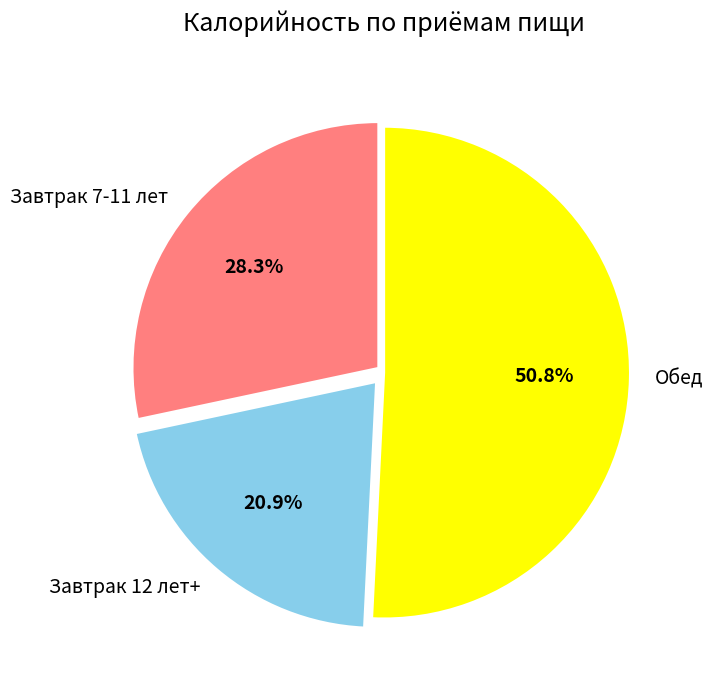

To the nearest percent, what is the difference between the largest and smallest slice percentages?

30%